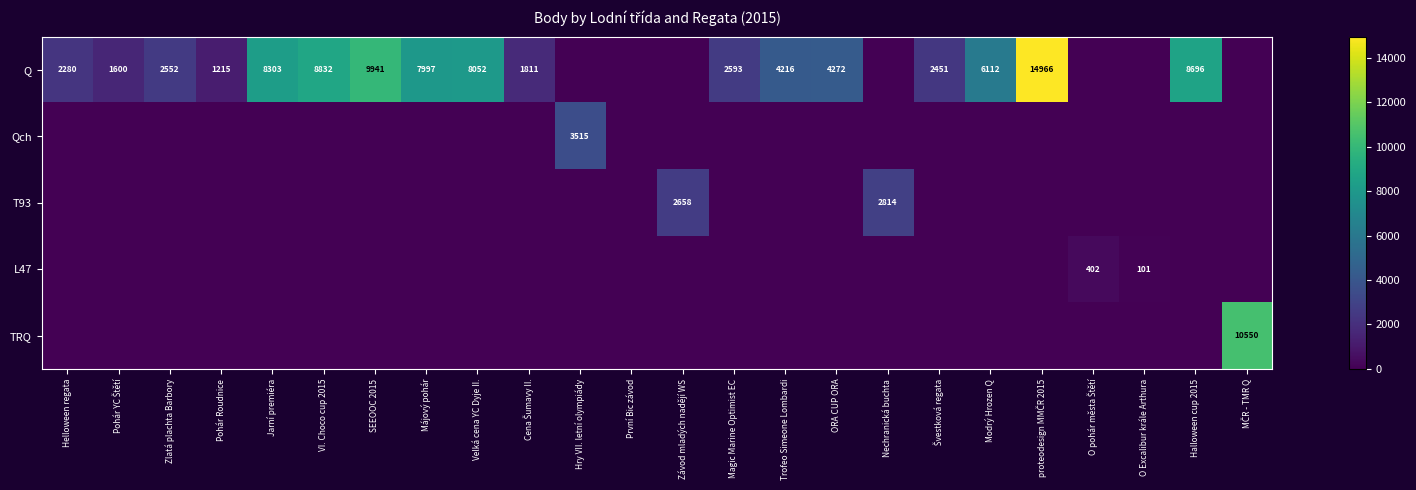

How many series are shown in this chart?

5